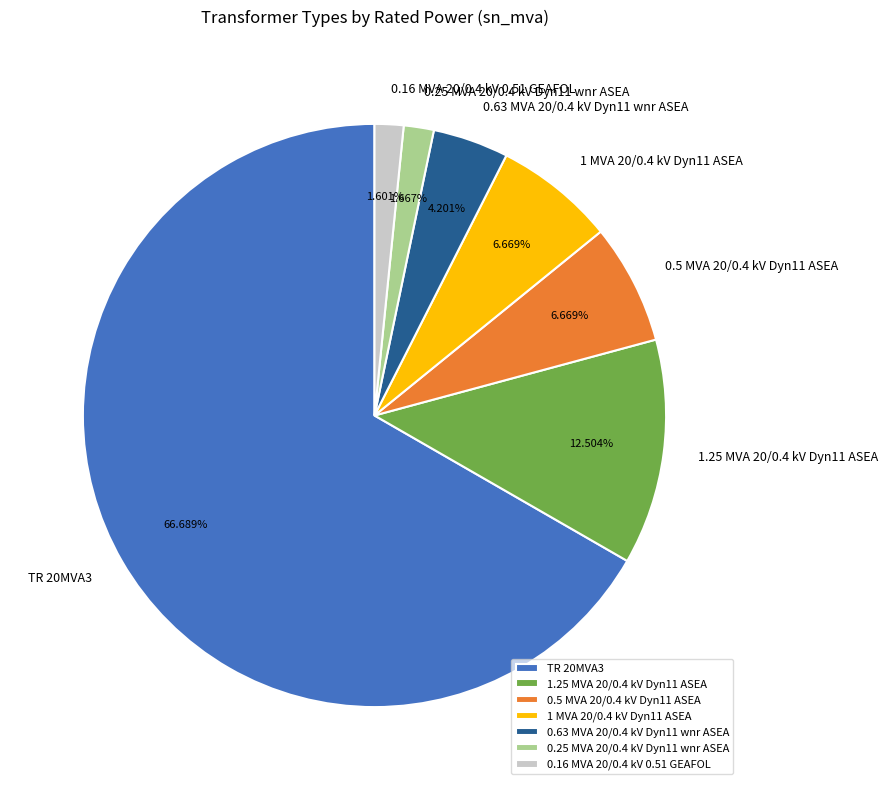

Is there a majority slice in this chart?

Yes